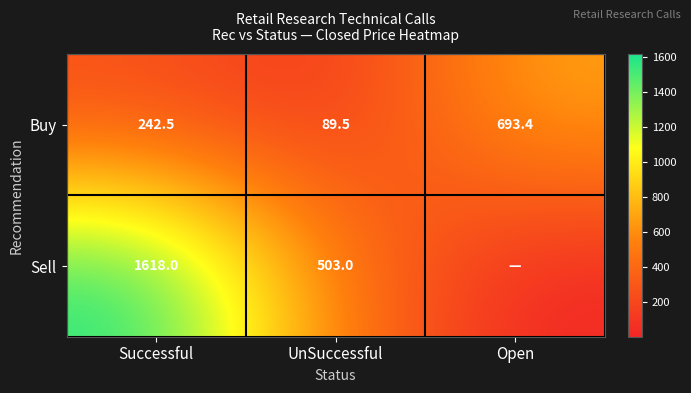

Where is Buy nearest to the value 391?

Successful